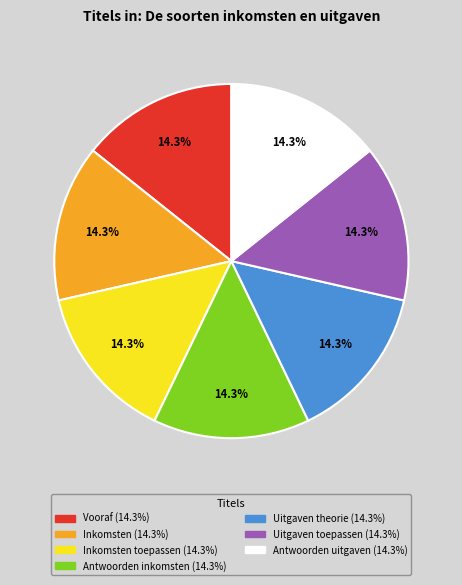

Does any single category account for the majority?

No